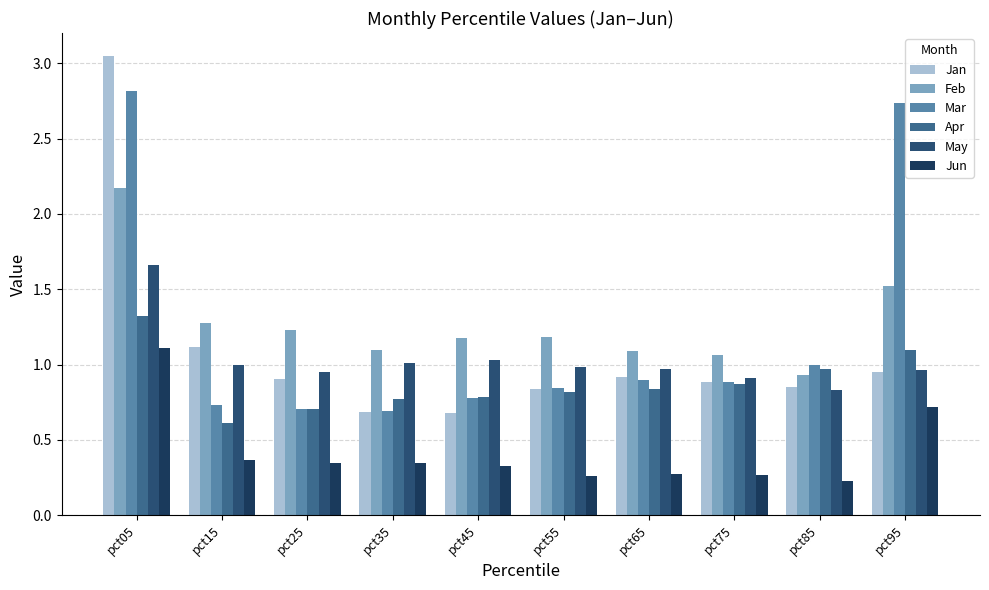

How many data points in Feb are above 1?

9